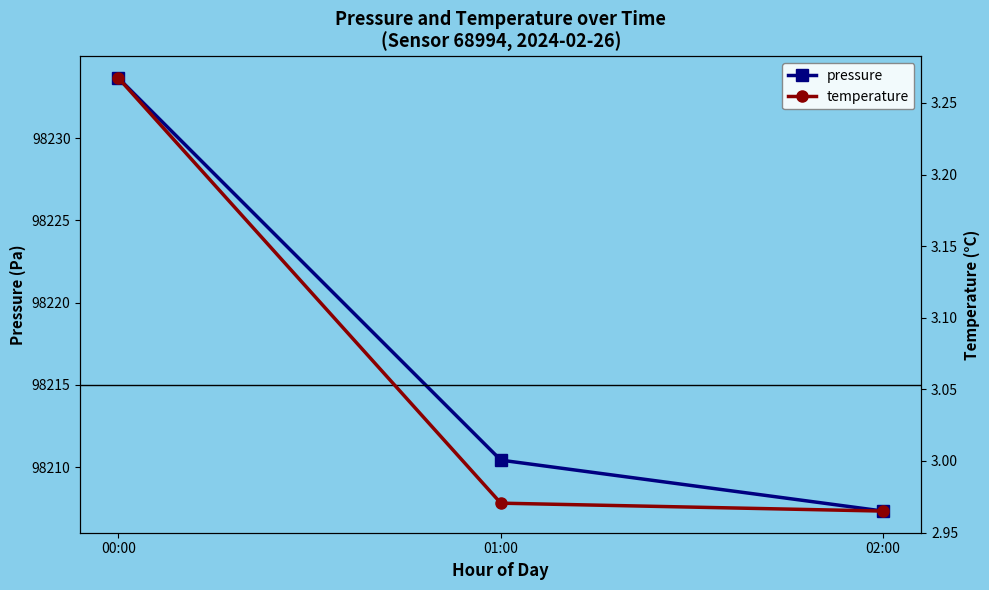

Which series has the largest range (max minus min)?

pressure